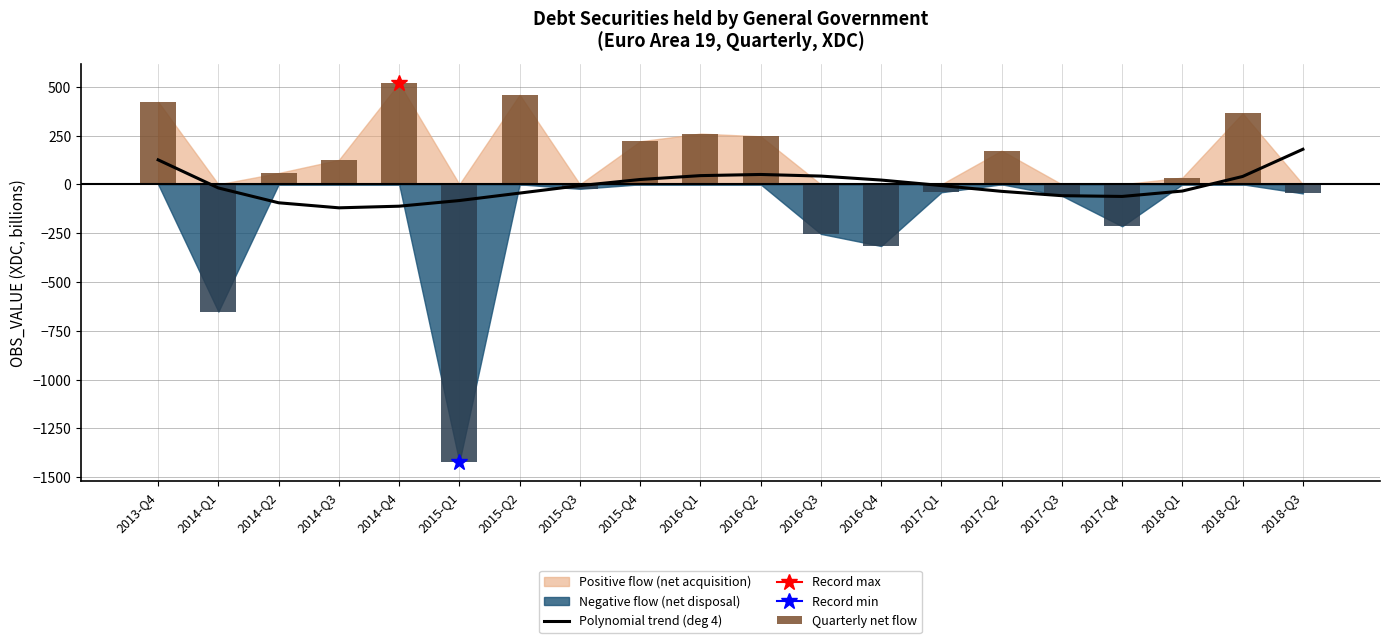

Reading left to right, transcribe all the data shown in this chart.

Polynomial trend (deg 4): 125.4	-18.6	-94.5	-120.3	-111.9	-83.0	-44.8	-6.6	24.8	44.6	50.5	42.3	21.9	-6.3	-35.9	-58.1	-62.0	-34.3	40.3	179.6
Quarterly net flow: 422.9	-651.5	58.0	125.3	517.7	-1422.0	458.9	-23.0	220.4	259.9	245.9	-253.8	-315.9	-40.5	172.7	-58.6	-214.9	34.3	363.8	-46.5